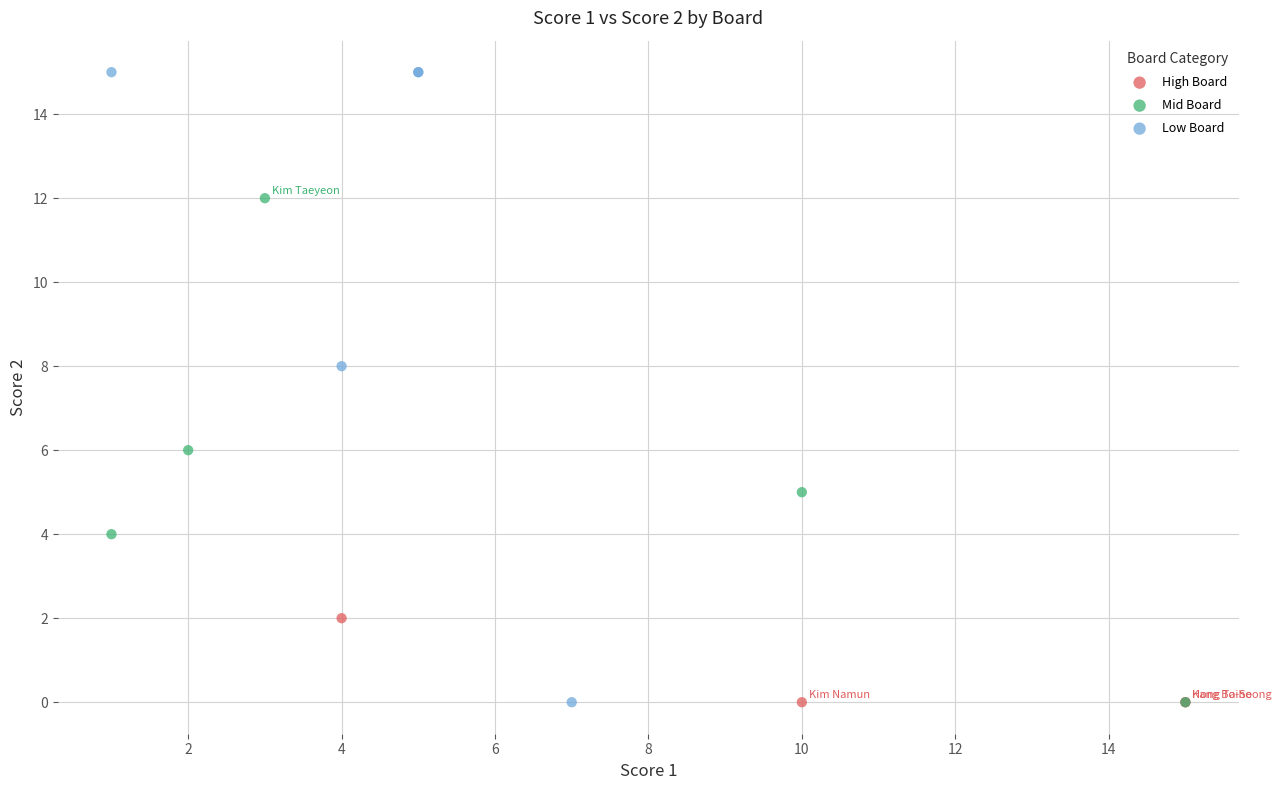

Which series has the widest spread of Y values?

Low Board